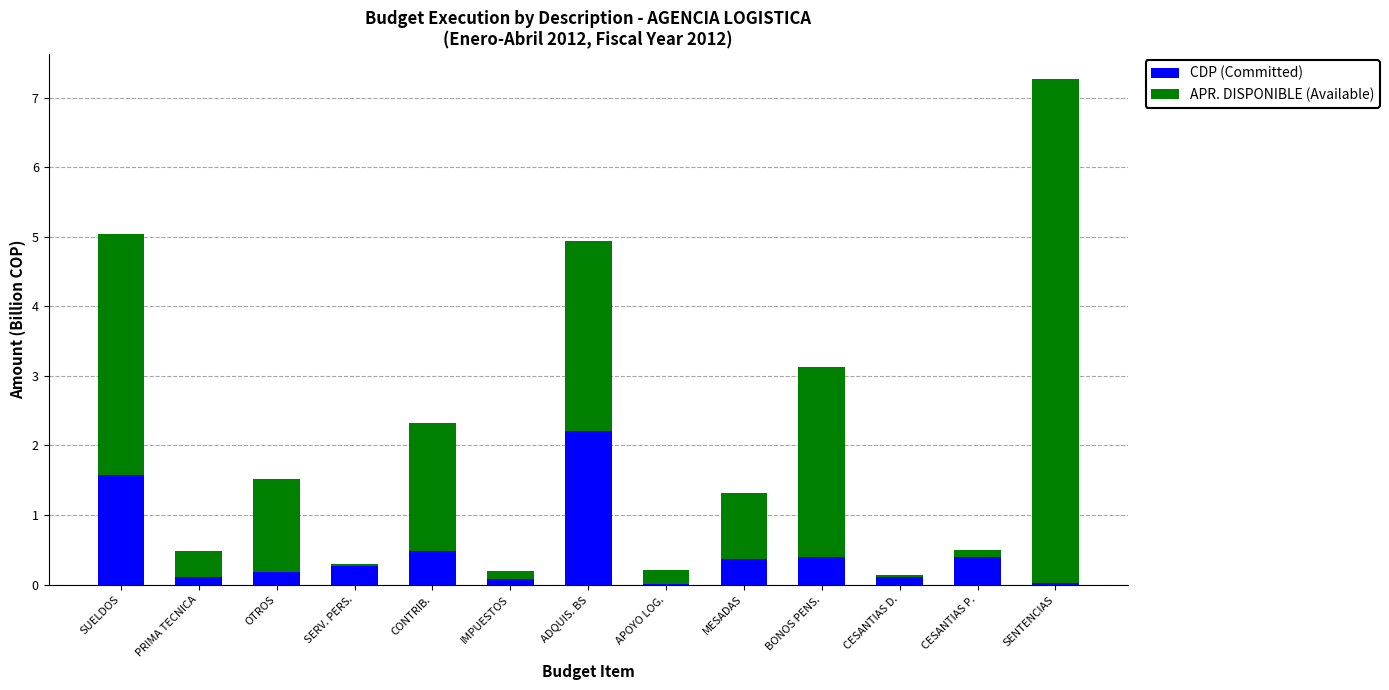

At which label does CDP (Committed) reach its peak?

ADQUIS. BS